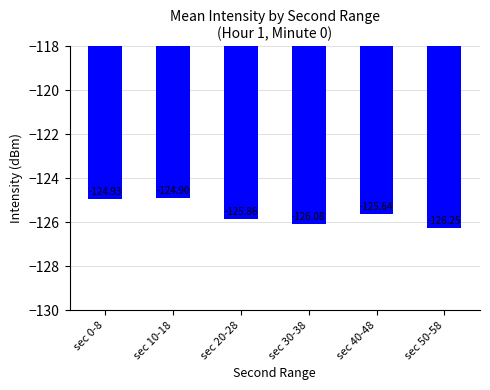

What is the label of the 1st bar from the left?

sec 0-8